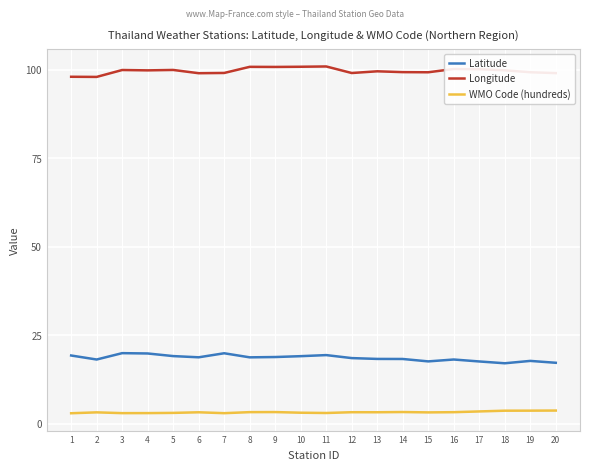

What is the spread (max minus min) of values at 15?

96.0